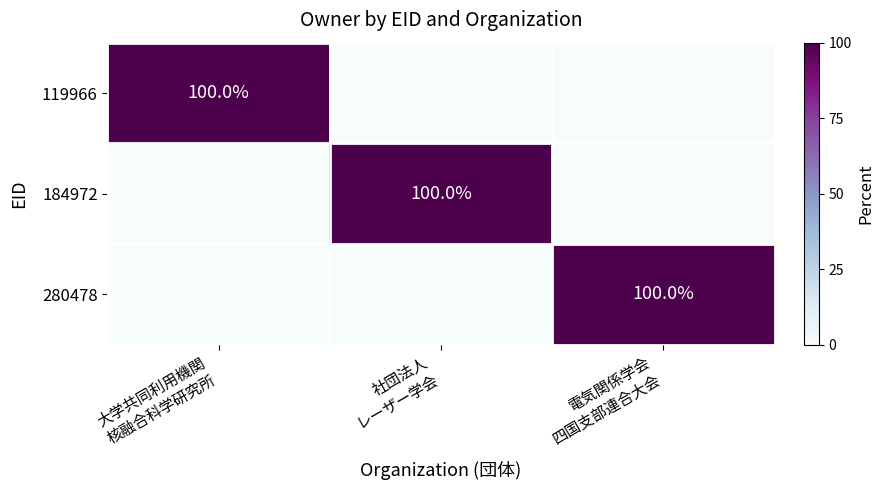

Rank the series by their maximum value, from lowest to highest.

119966, 184972, 280478